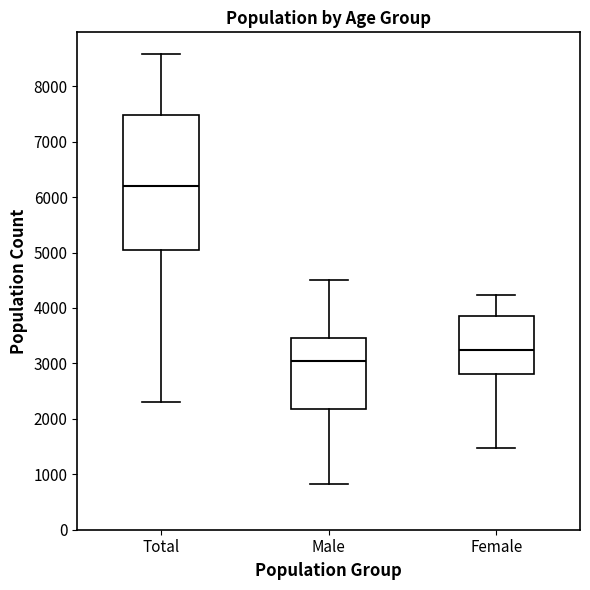

Comparing the boxes themselves (not the whiskers), which one is the tallest?

Total